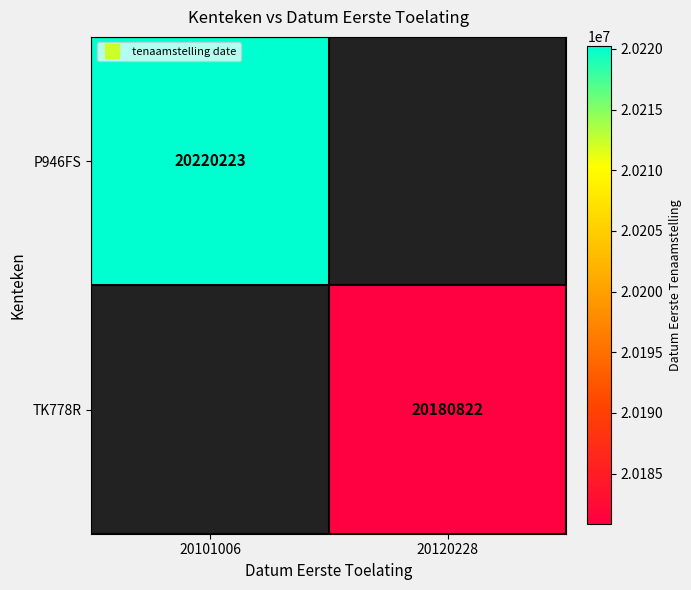

How many values in TK778R are above zero?

1